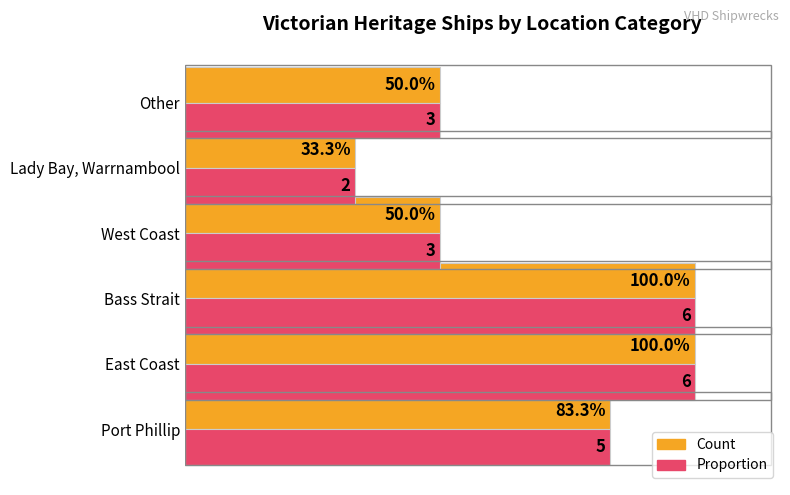

Which label corresponds to the smallest value in the chart?

Lady Bay, Warrnambool